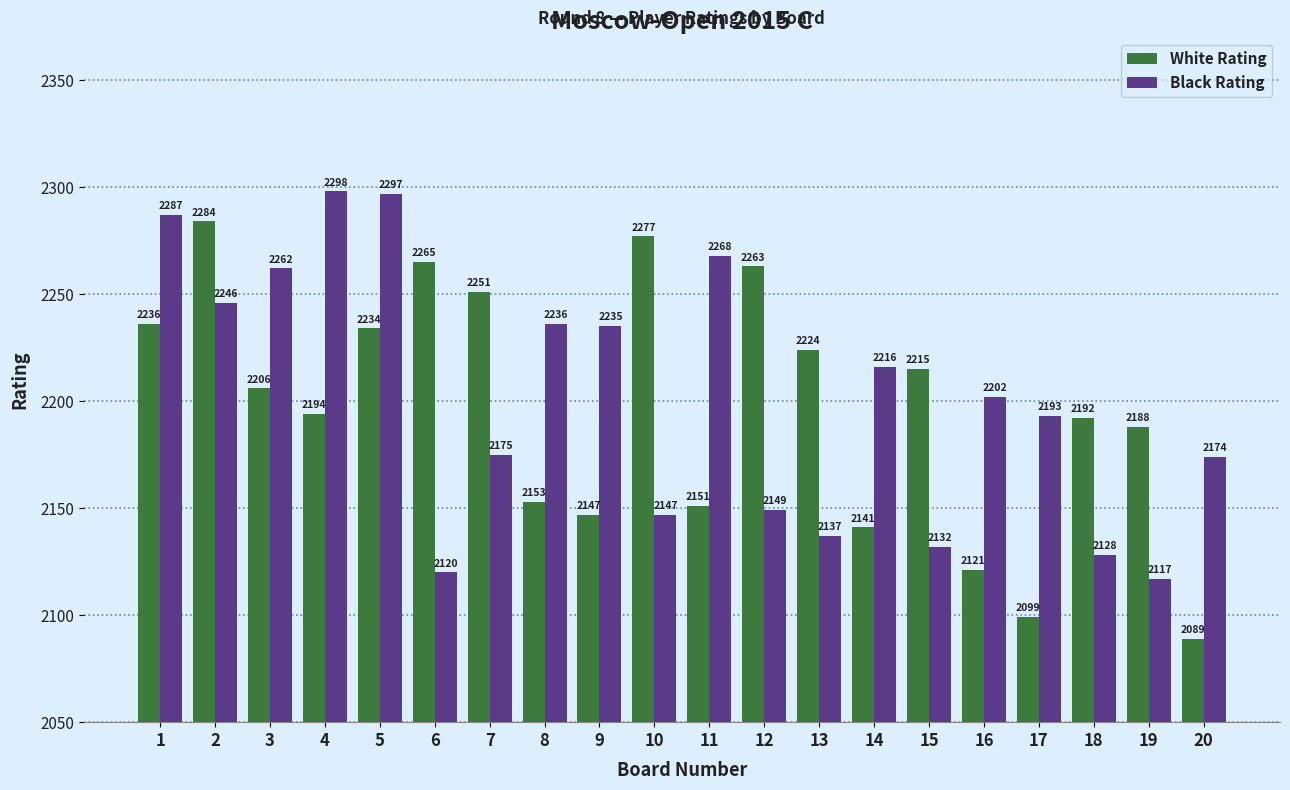

At 18, list the series in order from largest to smallest.

White Rating, Black Rating